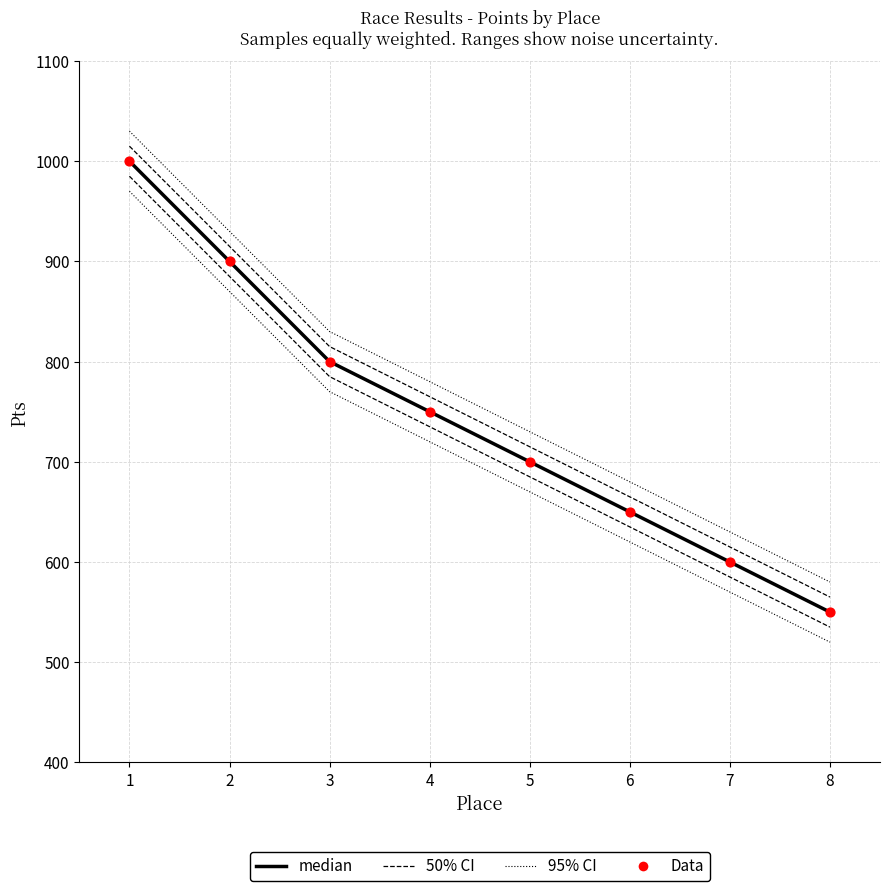

At which category is the sum across all series the highest?

1